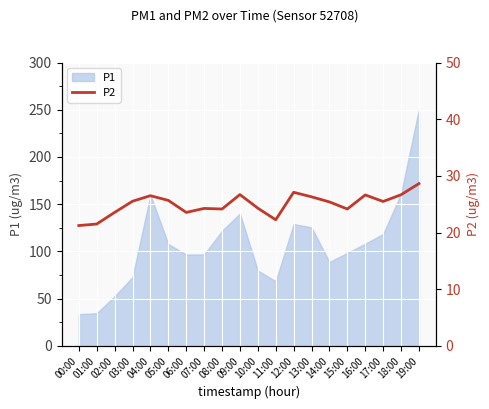

What is the label of the 10th point from the left?

09:00